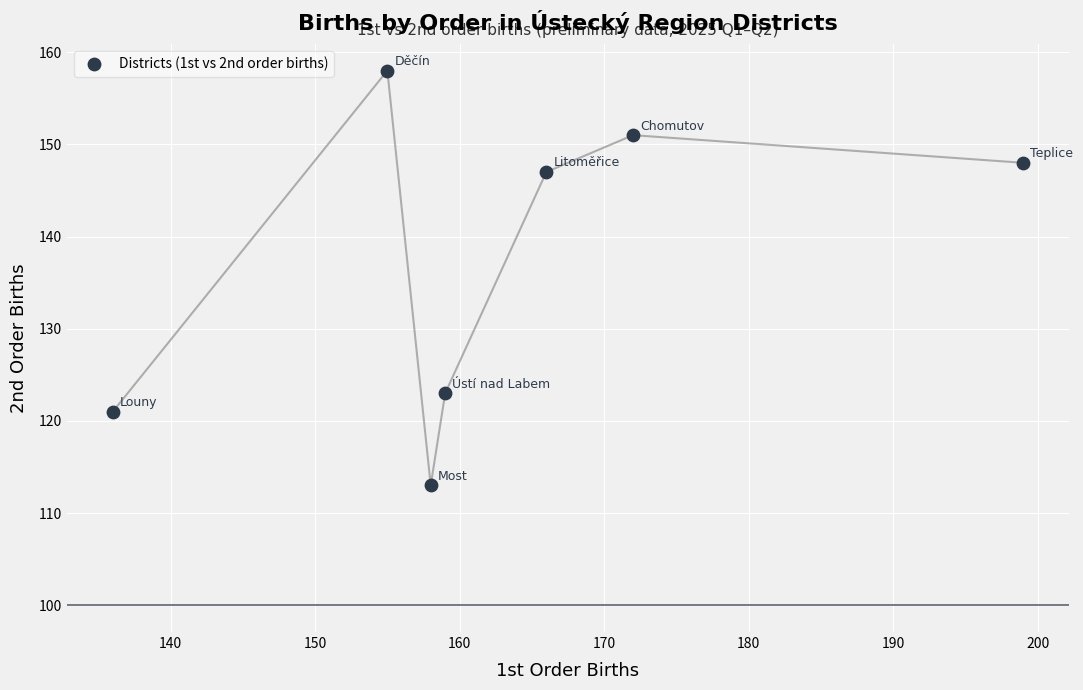

What is the average X value?

164